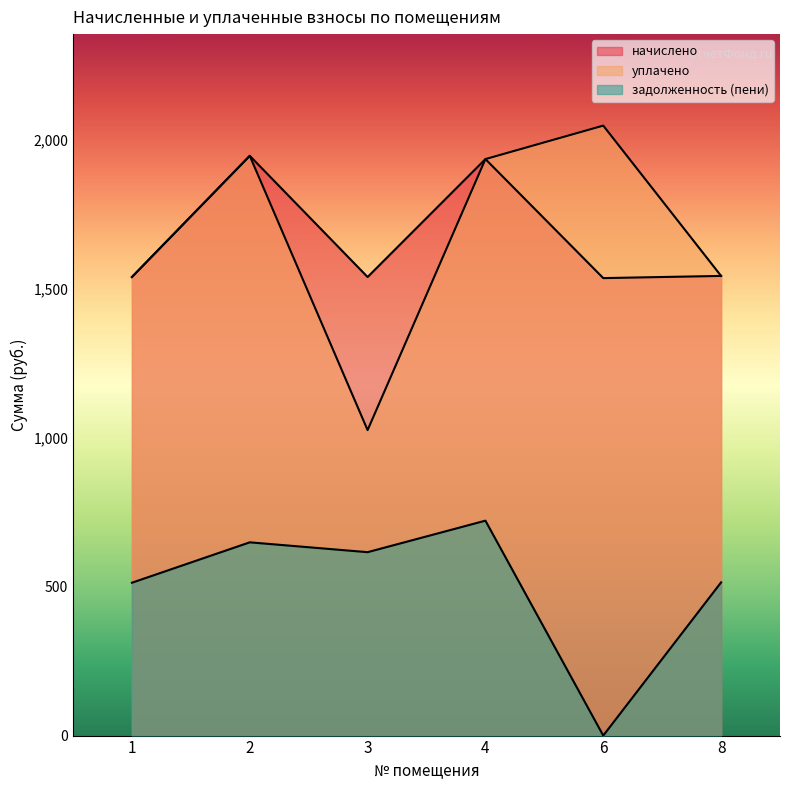

Reading left to right, list all the values displayed in this chart.

начислено: 1=1539.7	2=1946.6	3=1539.7	4=1935.7	6=1536.1	8=1543.4
уплачено: 1=1539.7	2=1946.6	3=1025.6	4=1935.7	6=2048.1	8=1543.4
задолженность (пени): 1=513.2	2=648.9	3=615.8	4=721.6	6=0.0	8=514.5